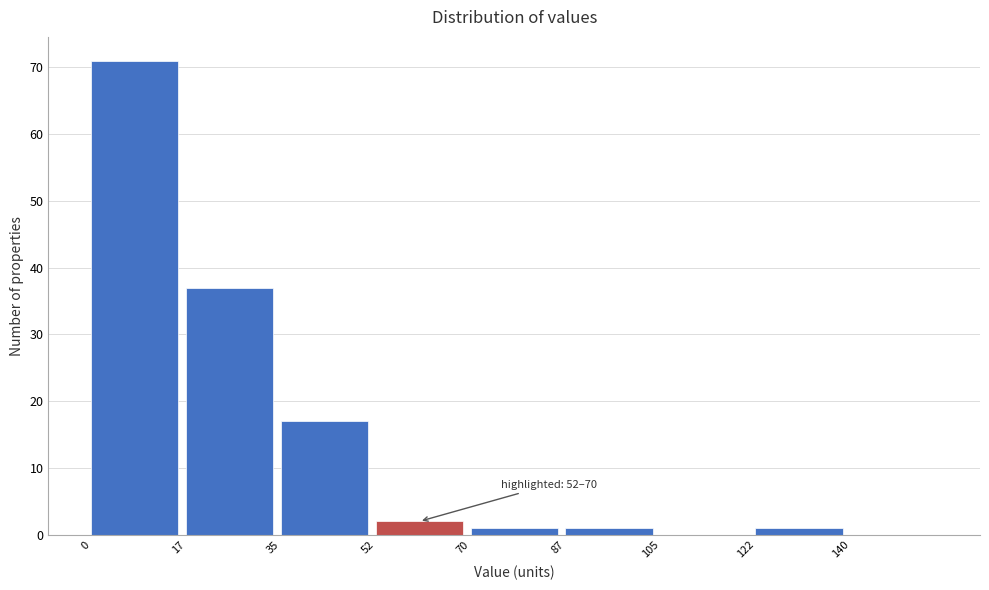

Which range on the x-axis has the tallest bar?

0.0 to 17.5